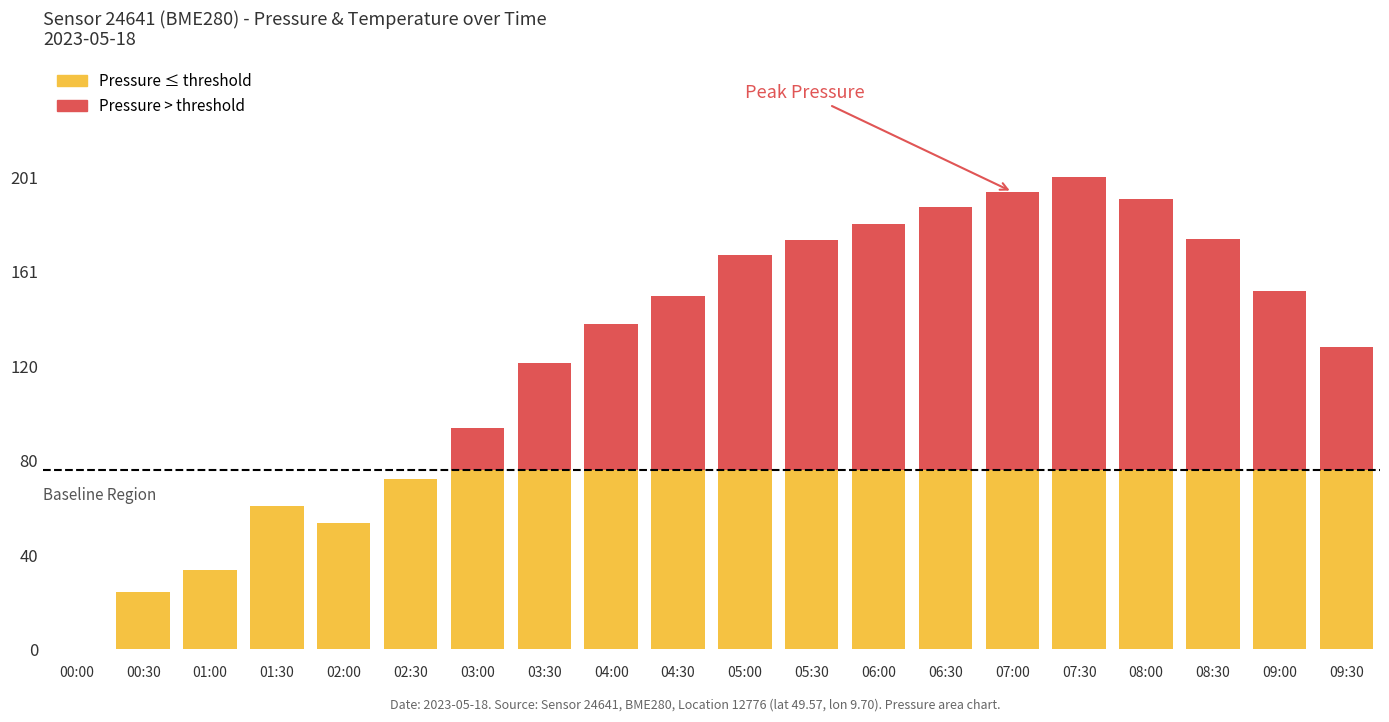

Is it true that Pressure (below threshold) equals 54.1 at 02:00?

True